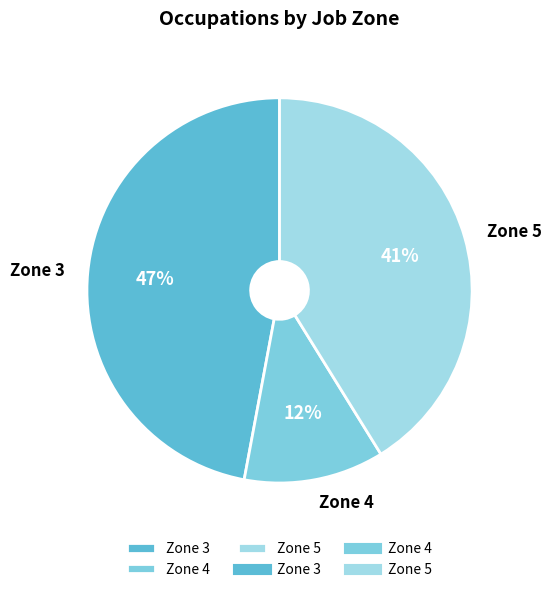

Count the number of slices in the pie.

3